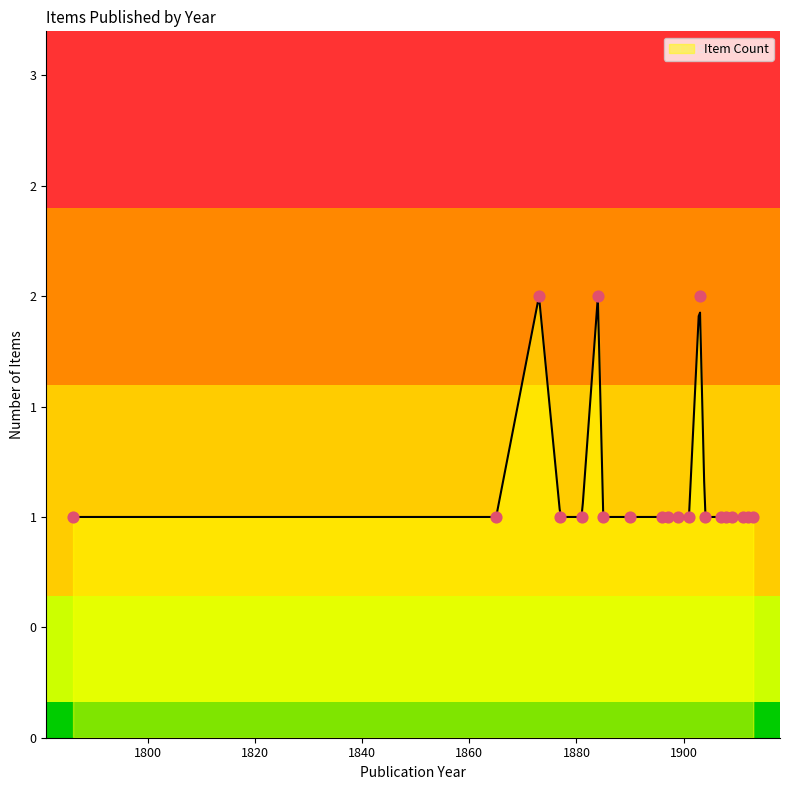

What is the ratio of the value at 1912 to the value at 1911?

1.0